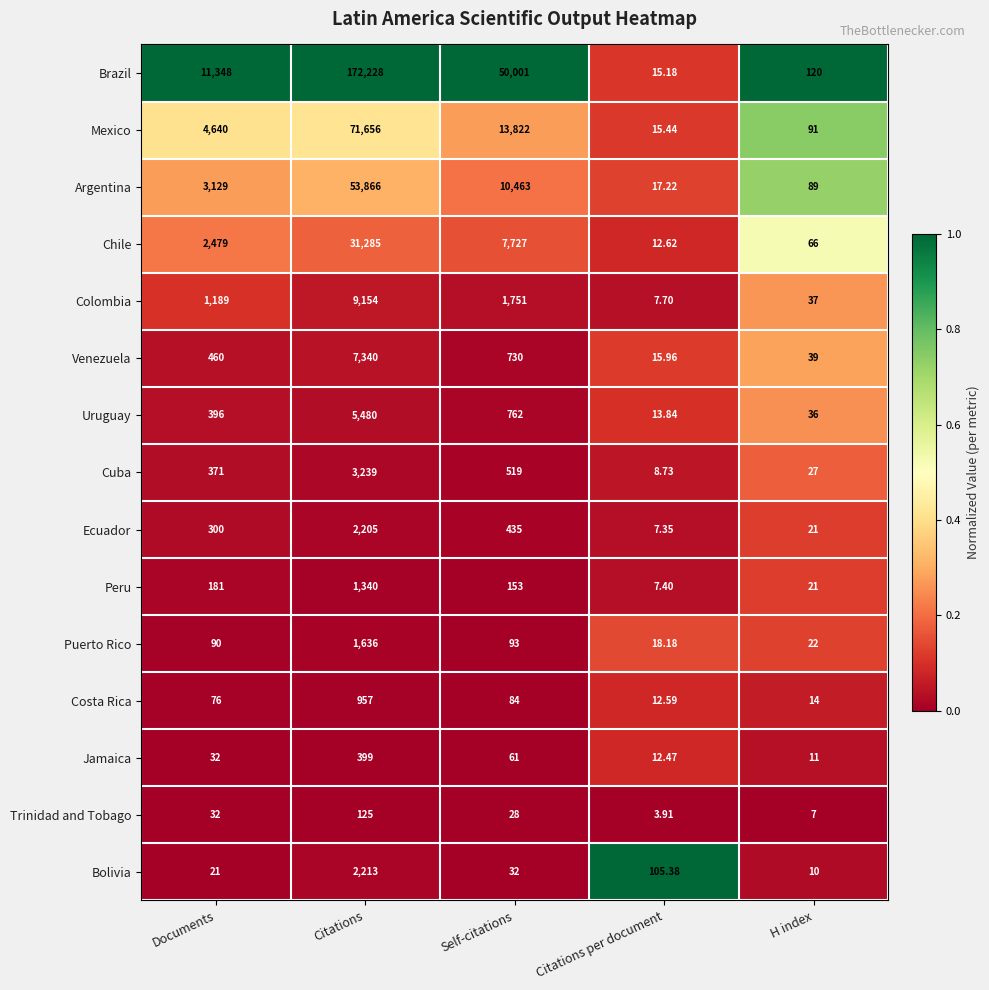

What is the difference between the highest and lowest values at Documents?

11327.0